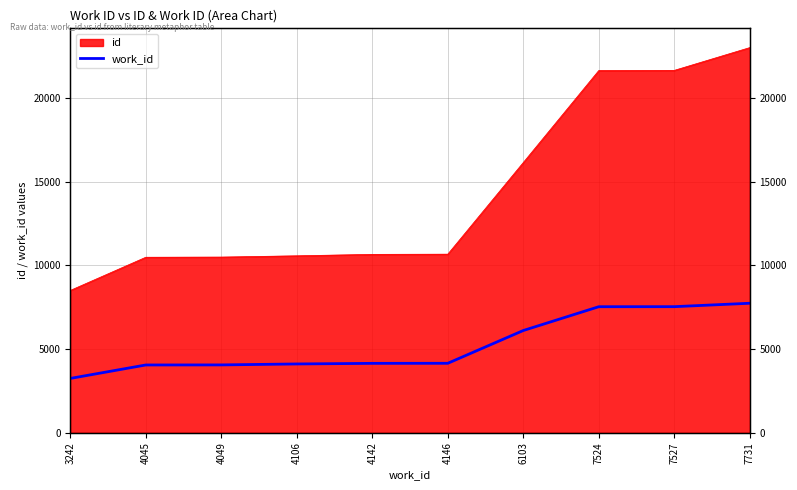

List the labels in order of value, smallest first.

3242, 4045, 4049, 4106, 4142, 4146, 6103, 7524, 7527, 7731